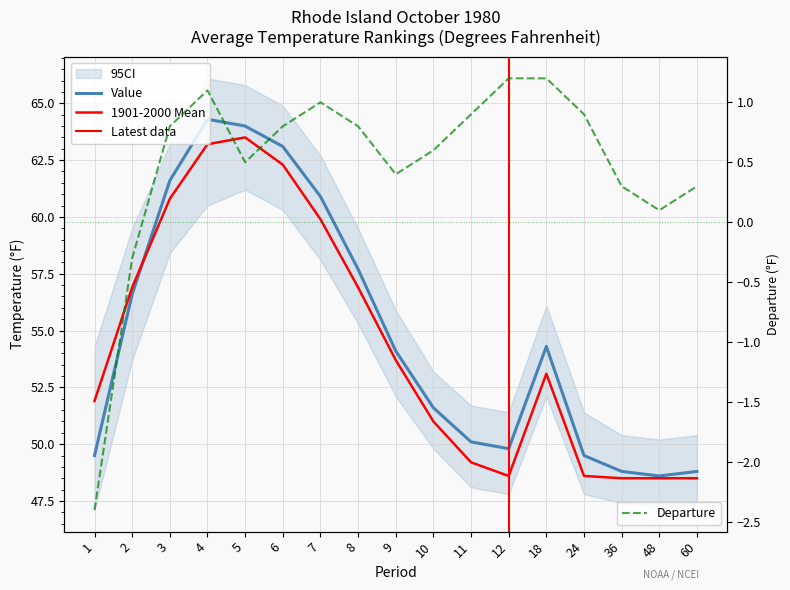

Reading left to right, list all the values displayed in this chart.

Value: 1=49.5	2=56.6	3=61.6	4=64.3	5=64.0	6=63.1	7=60.9	8=57.7	9=54.1	10=51.6	11=50.1	12=49.8	18=54.3	24=49.5	36=48.8	48=48.6	60=48.8
1901-2000 Mean: 1=51.9	2=56.9	3=60.8	4=63.2	5=63.5	6=62.3	7=59.9	8=56.9	9=53.7	10=51.0	11=49.2	12=48.6	18=53.1	24=48.6	36=48.5	48=48.5	60=48.5
Departure: 1=-2.4	2=-0.3	3=0.8	4=1.1	5=0.5	6=0.8	7=1.0	8=0.8	9=0.4	10=0.6	11=0.9	12=1.2	18=1.2	24=0.9	36=0.3	48=0.1	60=0.3